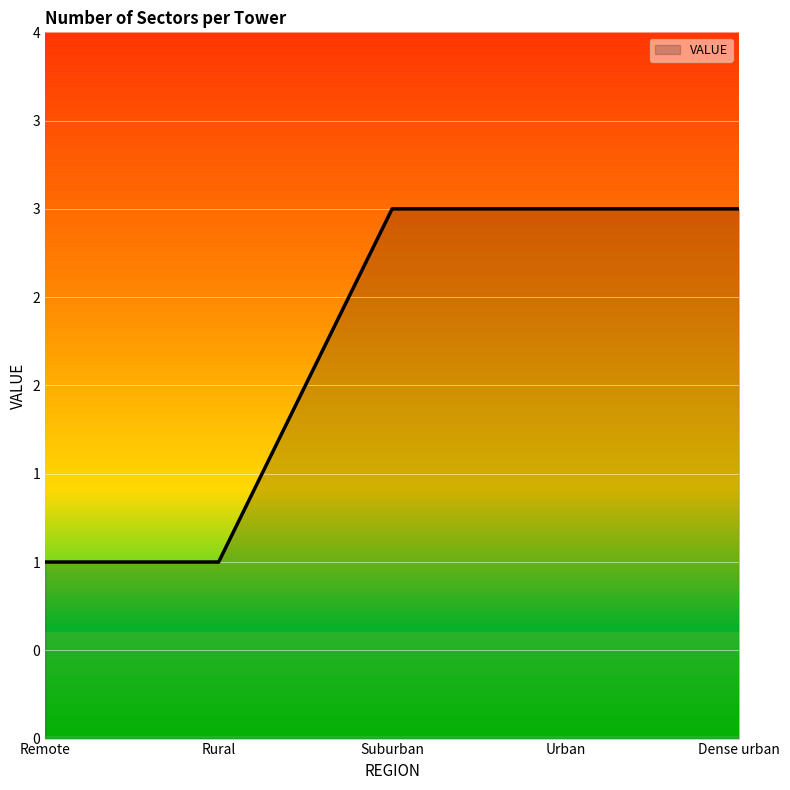

Reading right to left, what are all the values shown in this chart?

Dense urban=3	Urban=3	Suburban=3	Rural=1	Remote=1